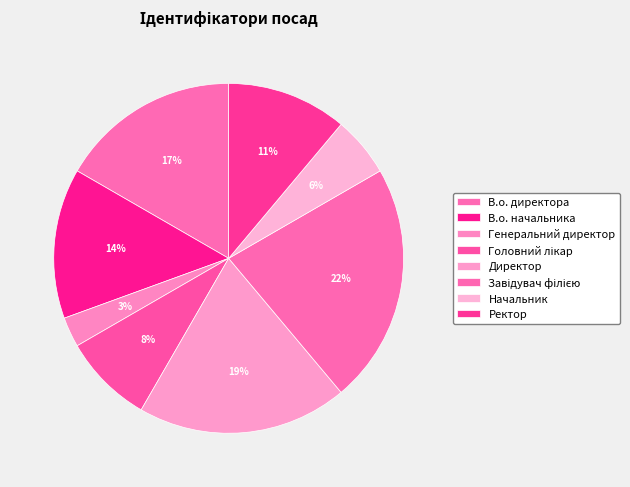

Combined, what portion of the pie is В.о. директора and Завідувач філією?

38.9%